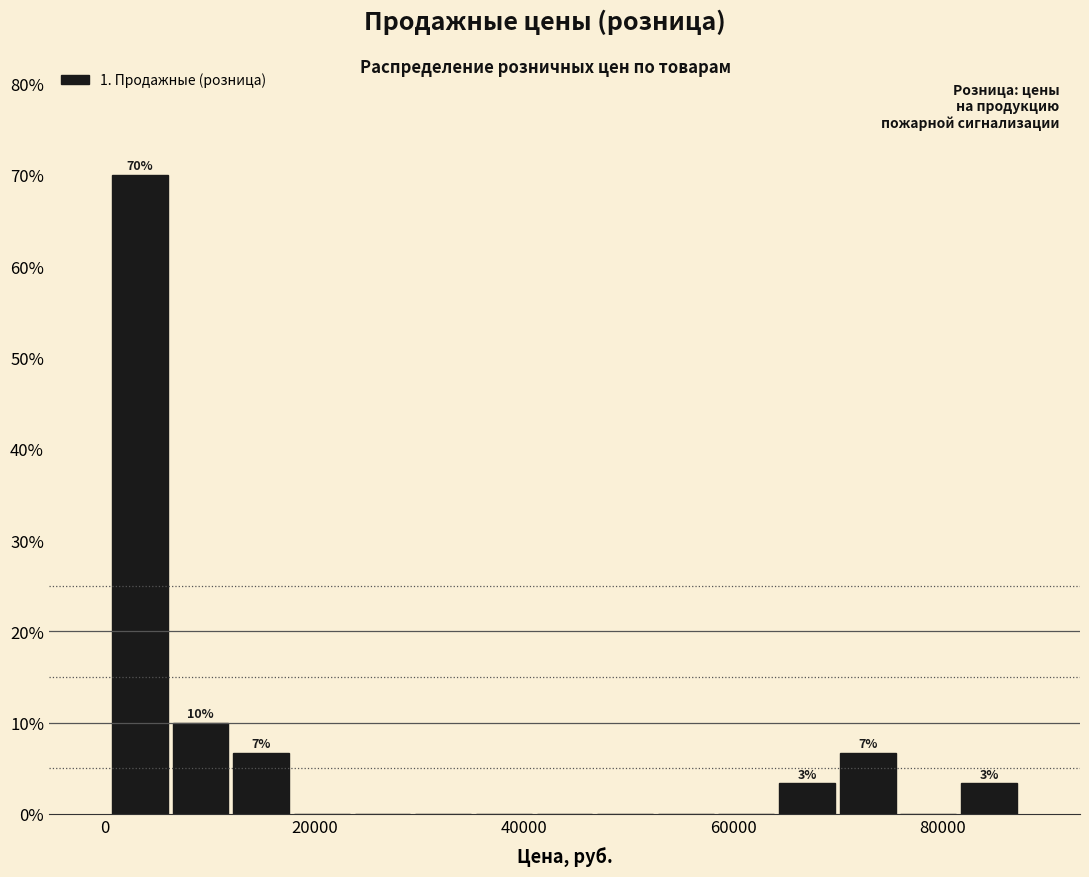

Read against the x-axis, roughly where is the centre of the tallest bar?

4000